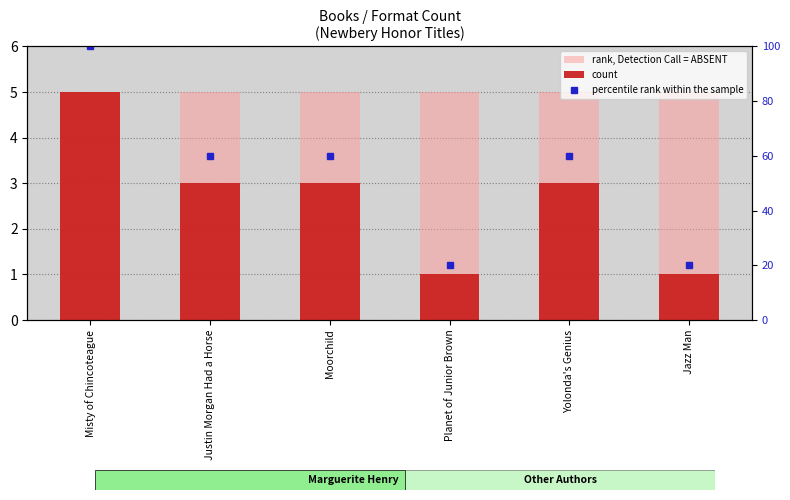

At which category is the sum across all series the highest?

Misty of Chincoteague